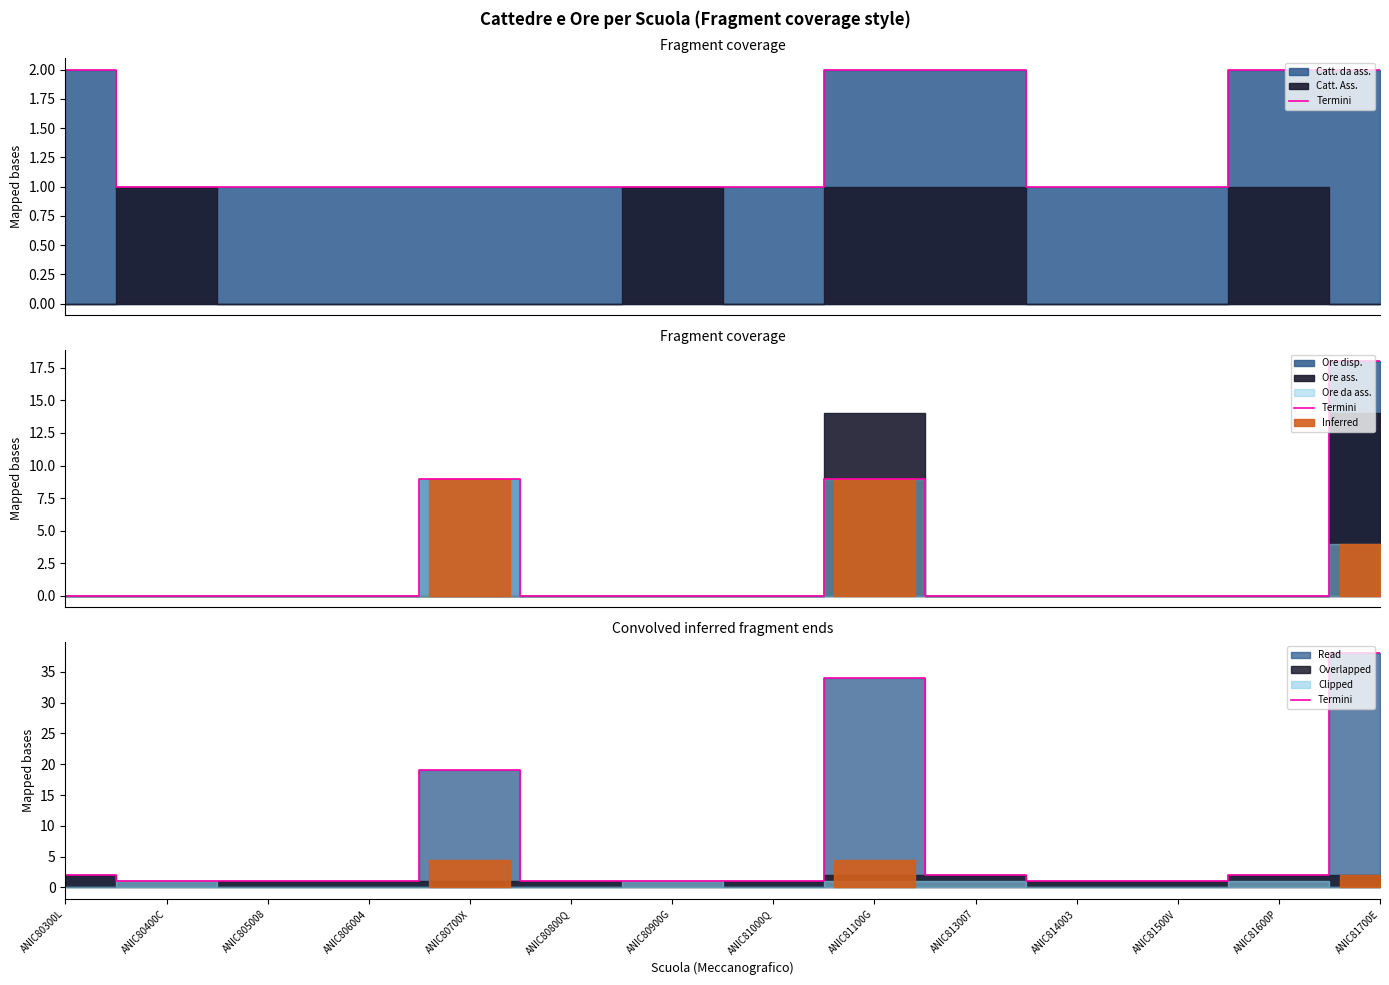

Between ANIC813007 and ANIC80400C, which is larger?

ANIC813007